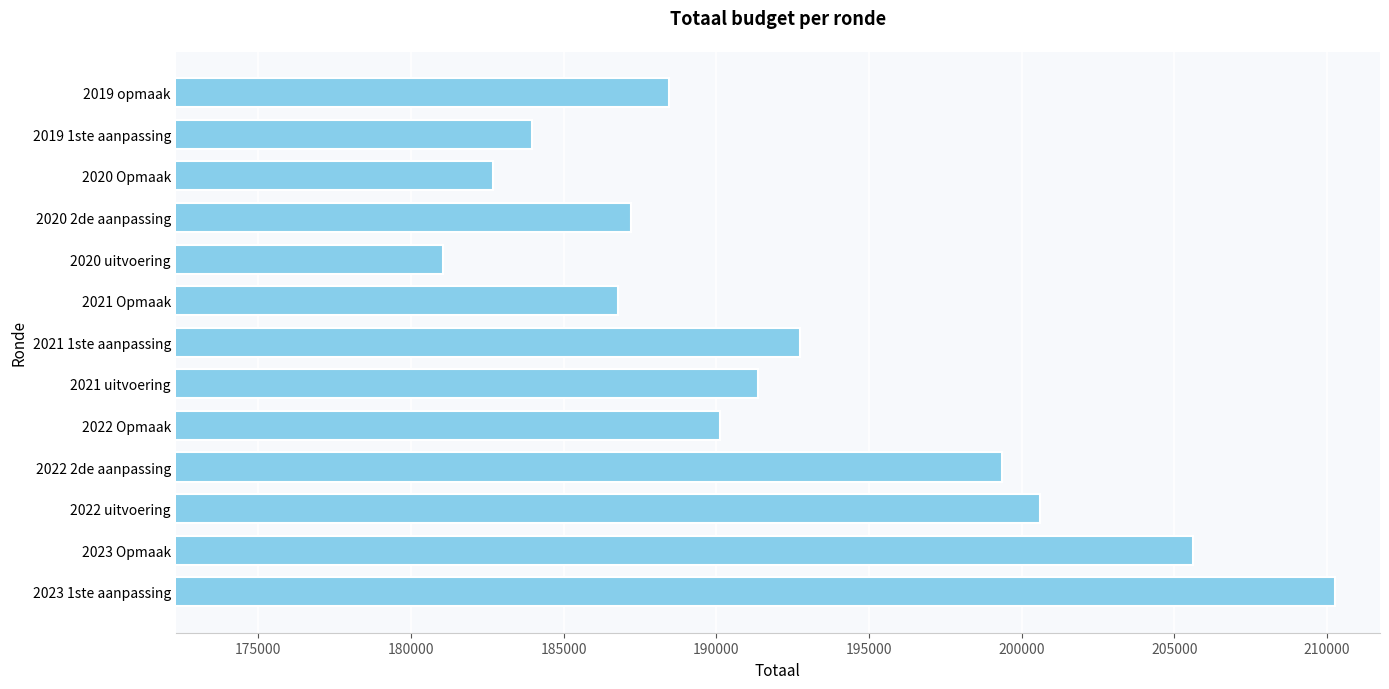

Read the value at 2020 2de aanpassing.

187211